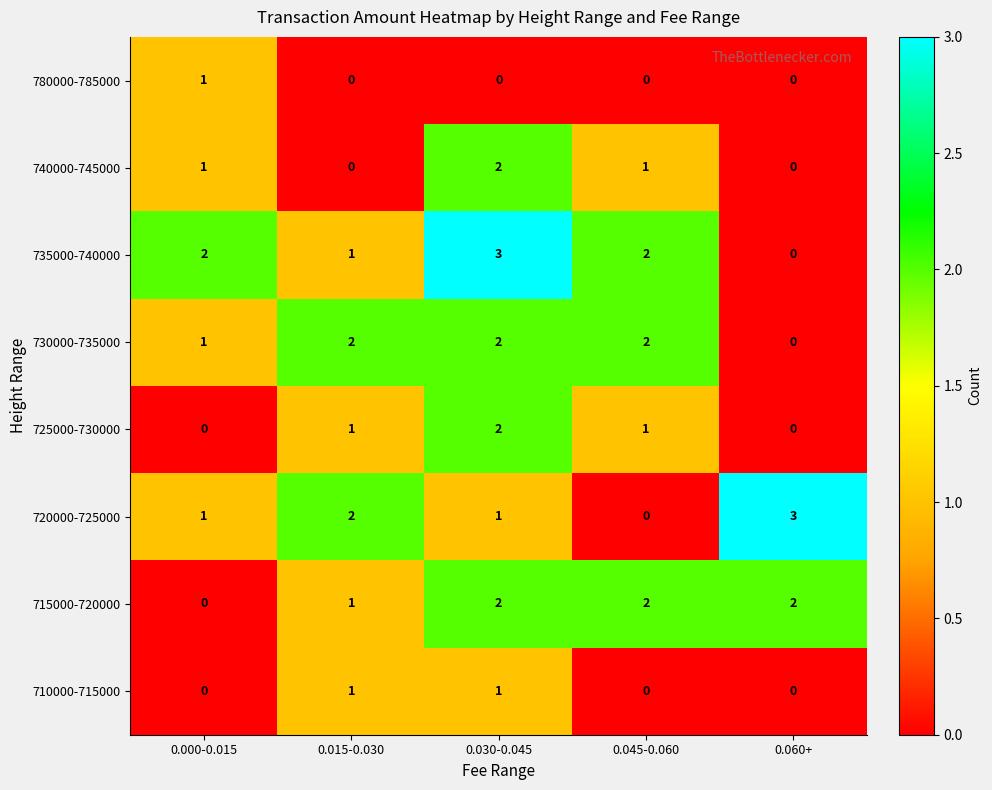

How many series are shown in this chart?

8